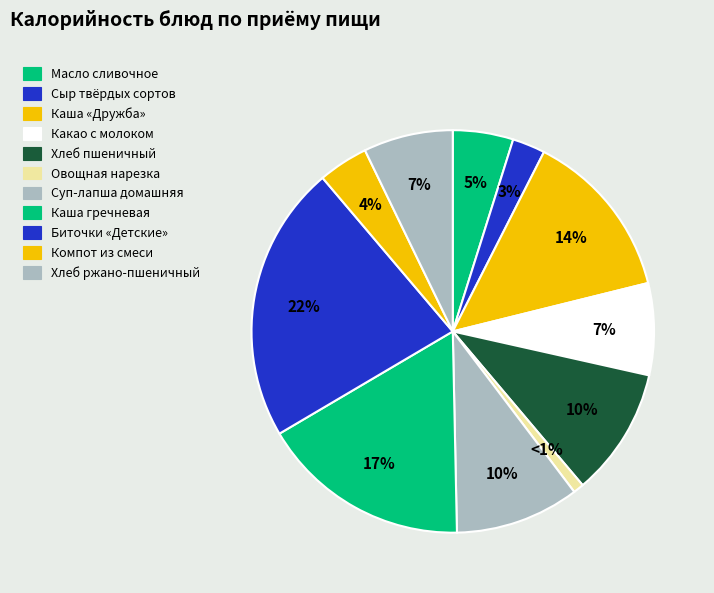

Which category has the biggest portion of the pie?

Биточки «Детские»